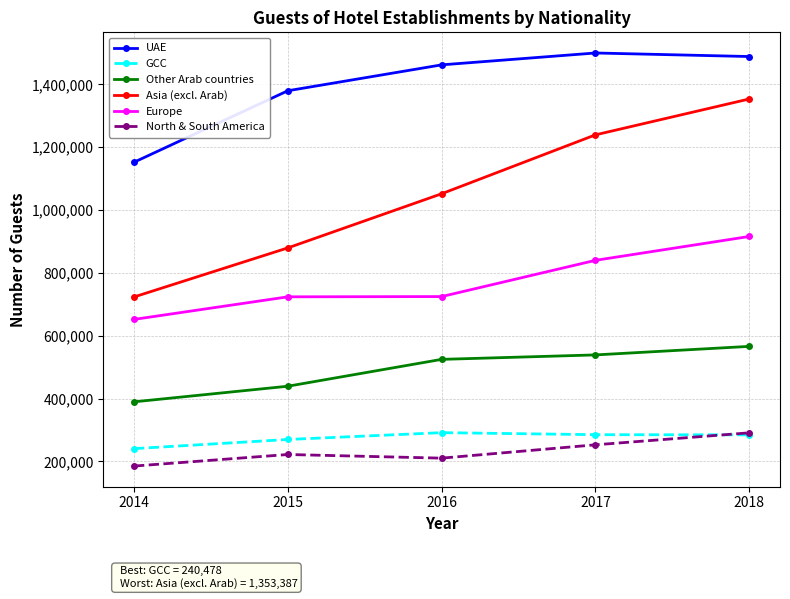

Count the number of categories in the chart.

5